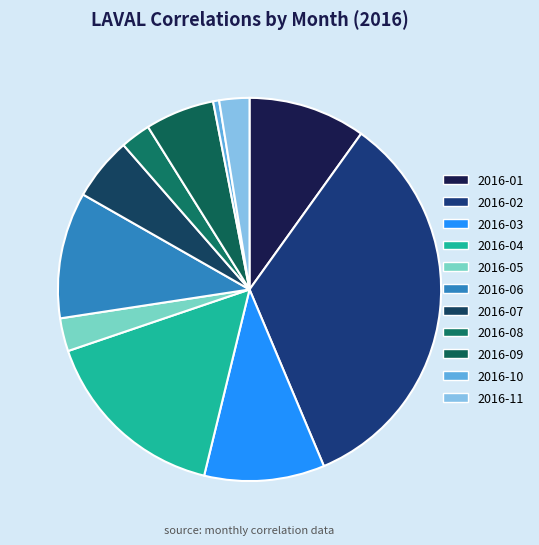

Is it true that 2016-07 is 1% of the pie?

False